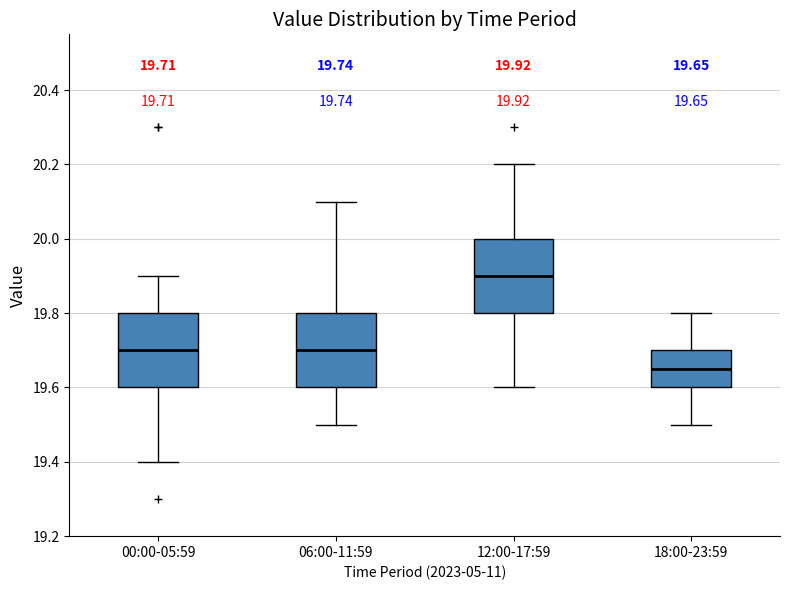

Which box's median line is the lowest?

18:00-23:59